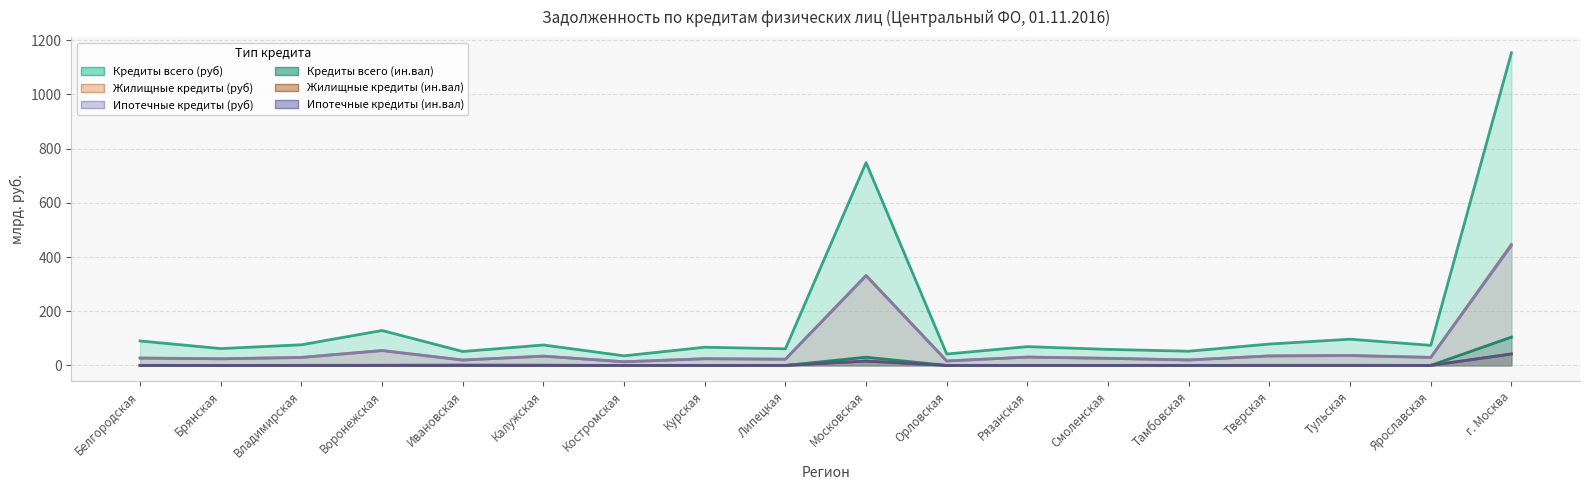

Does the chart display data point markers on the line(s)?

No